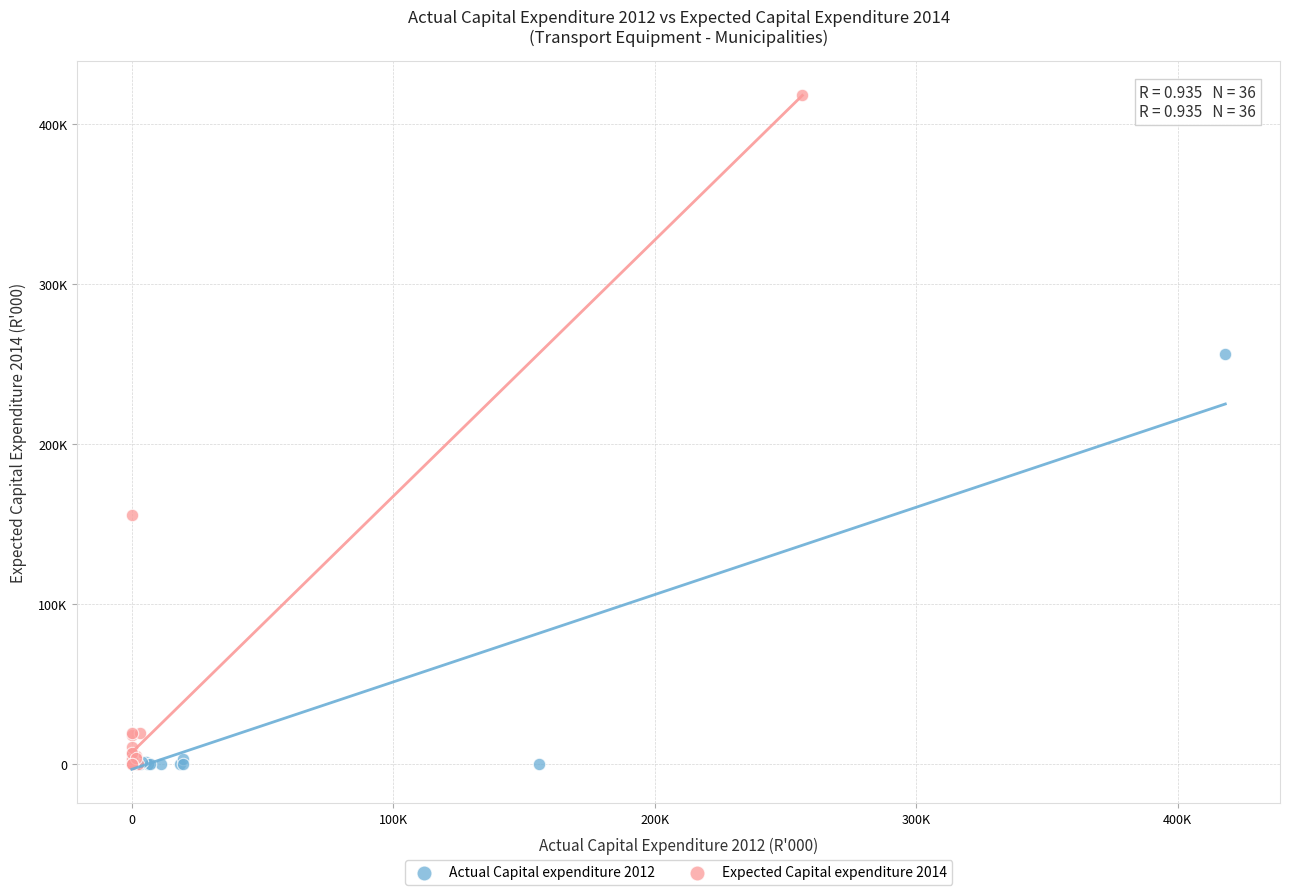

Which series reaches the maximum Y coordinate?

Expected Capital expenditure 2014